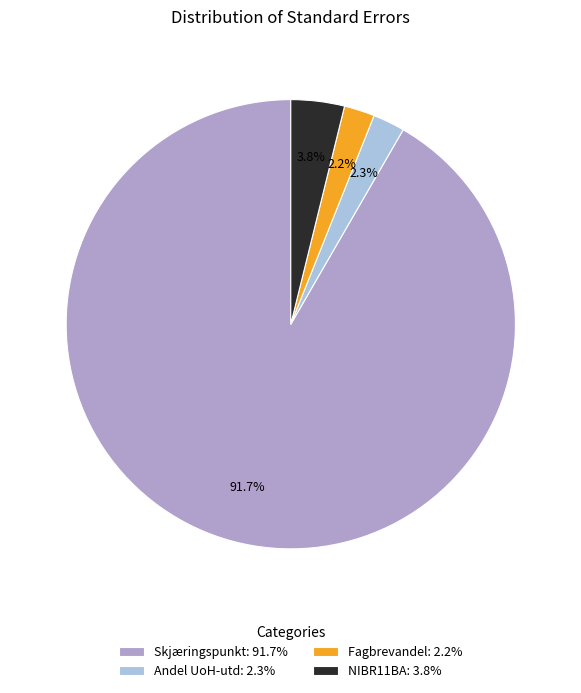

To the nearest percent, what percentage of the pie is Skjæringspunkt?

92%